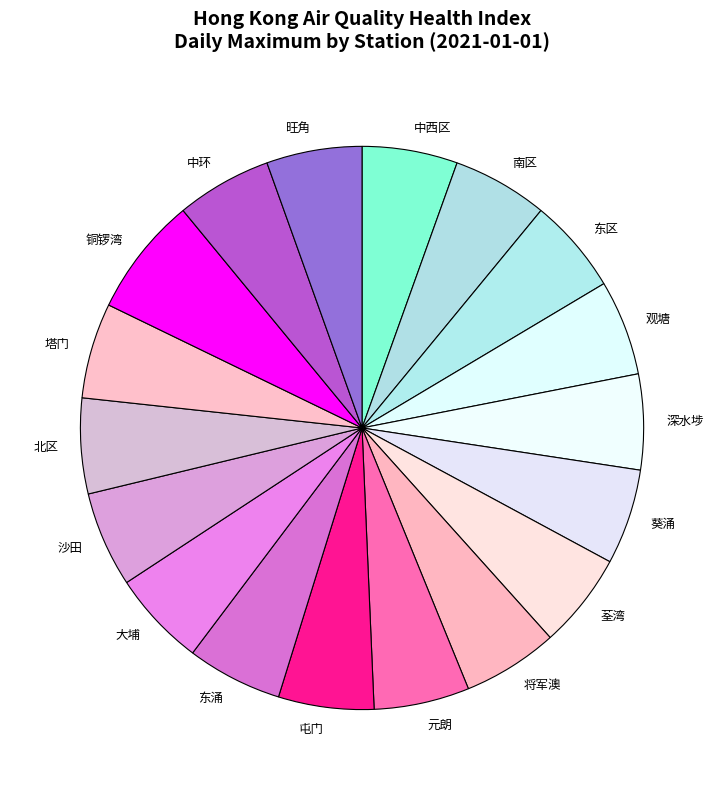

The 荃湾 slice represents 11% of the pie. True or false?

False